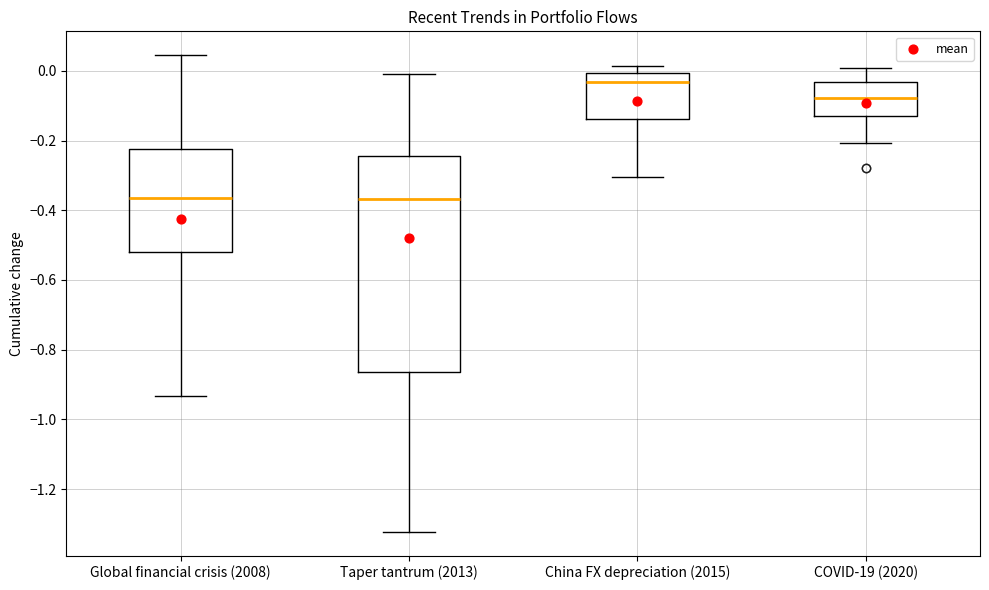

Reading left to right, transcribe this box plot: for each box, give where its median line is, the range the box spans, and where its two whiskers end, as read against the y-axis. The values are not printed on the chart, so give them approximately, as read against the axis.

Global financial crisis (2008): median -0.36, box -0.52 to -0.22, whiskers -0.94 to 0.04
Taper tantrum (2013): median -0.36, box -0.86 to -0.24, whiskers -1.32 to 0.00
China FX depreciation (2015): median -0.04, box -0.14 to 0.00, whiskers -0.30 to 0.02
COVID-19 (2020): median -0.08, box -0.12 to -0.04, whiskers -0.20 to 0.00